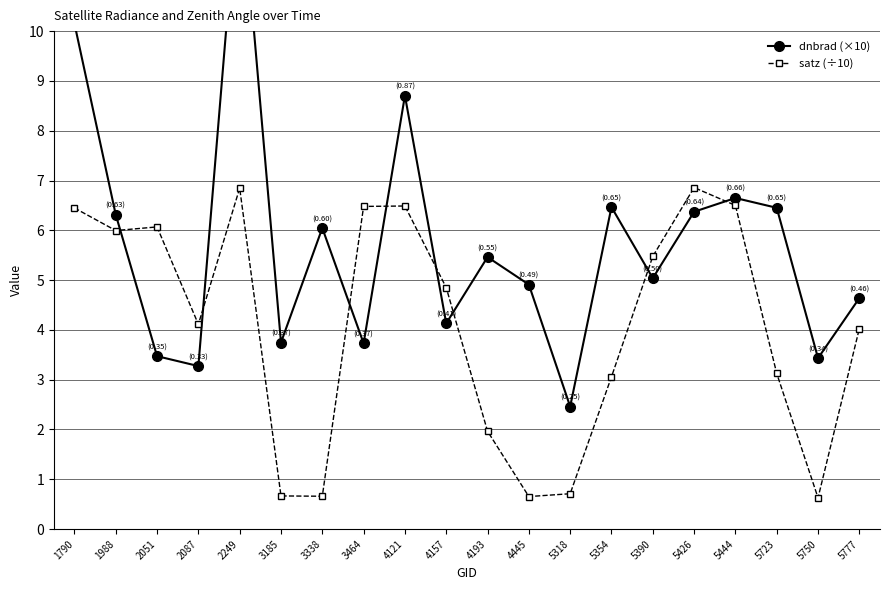

How many lines are shown in the chart?

2